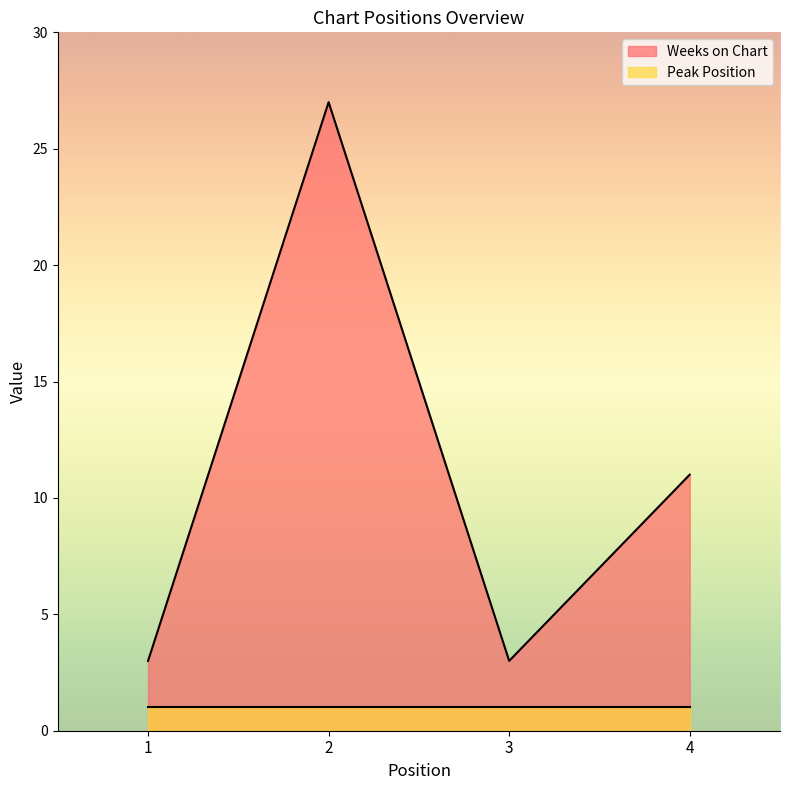

What is the minimum value shown in the chart?

1